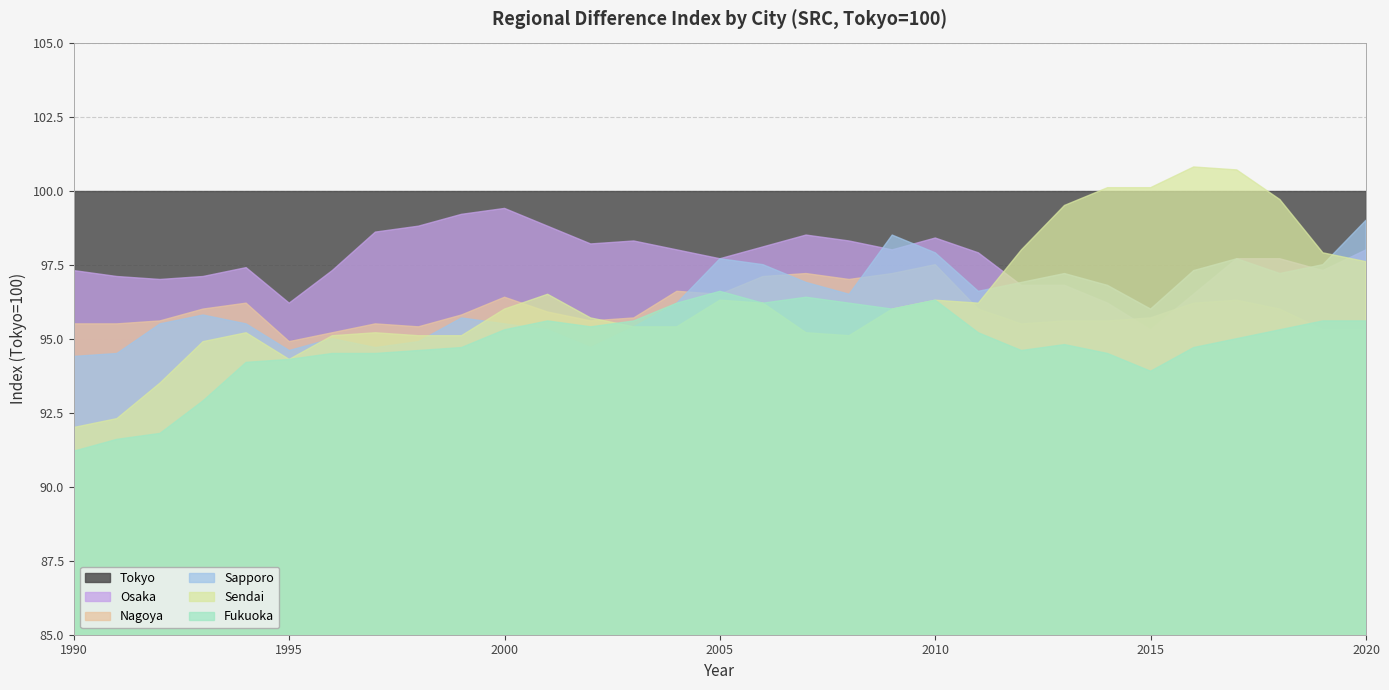

What is the minimum value for Osaka?

95.3